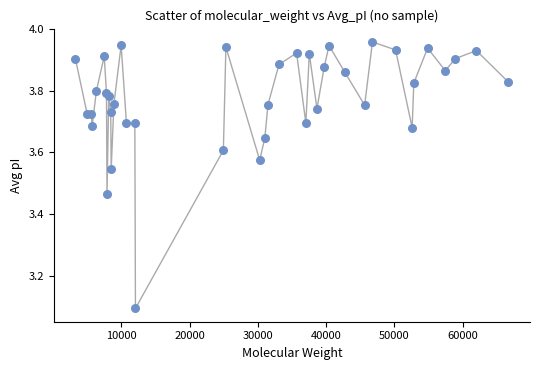

What Y value in the scatter plot is closest to 3?

3.1